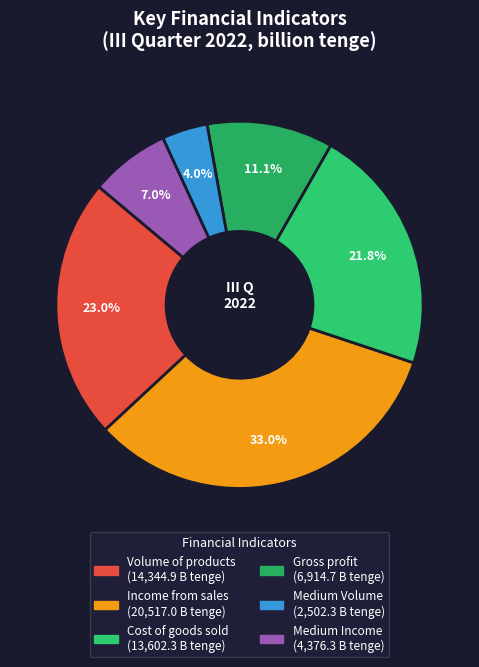

Which slice is the largest?

Income from sales